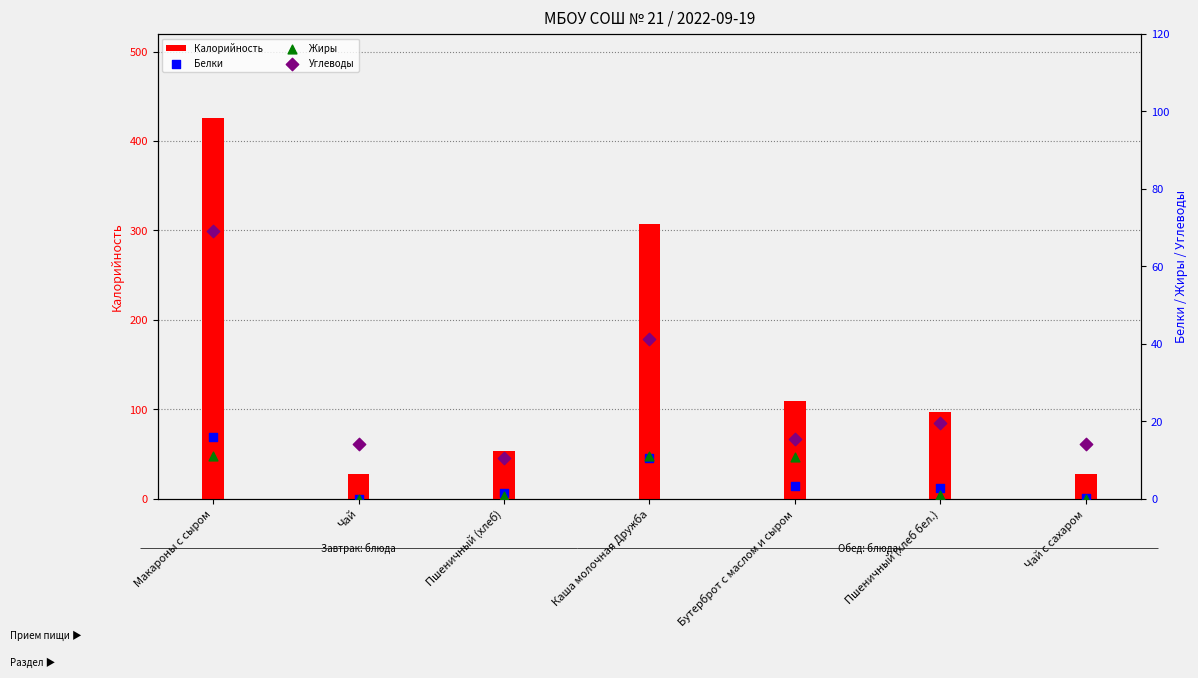

Which series has the largest Y range (max minus min)?

Калорийность